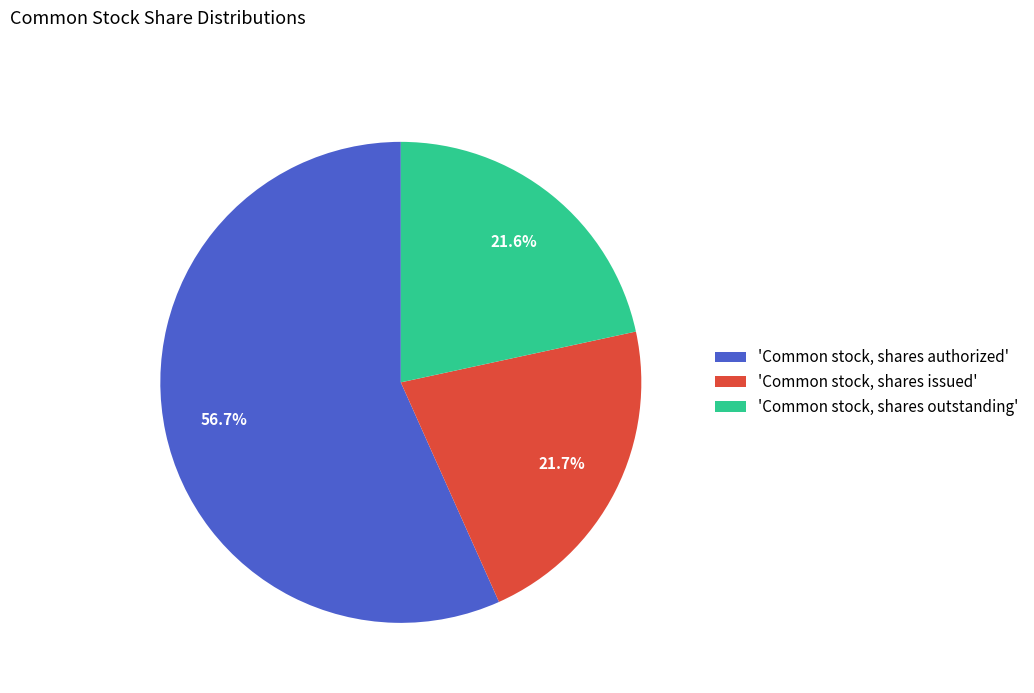

Which category accounts for the majority?

'Common stock, shares authorized'